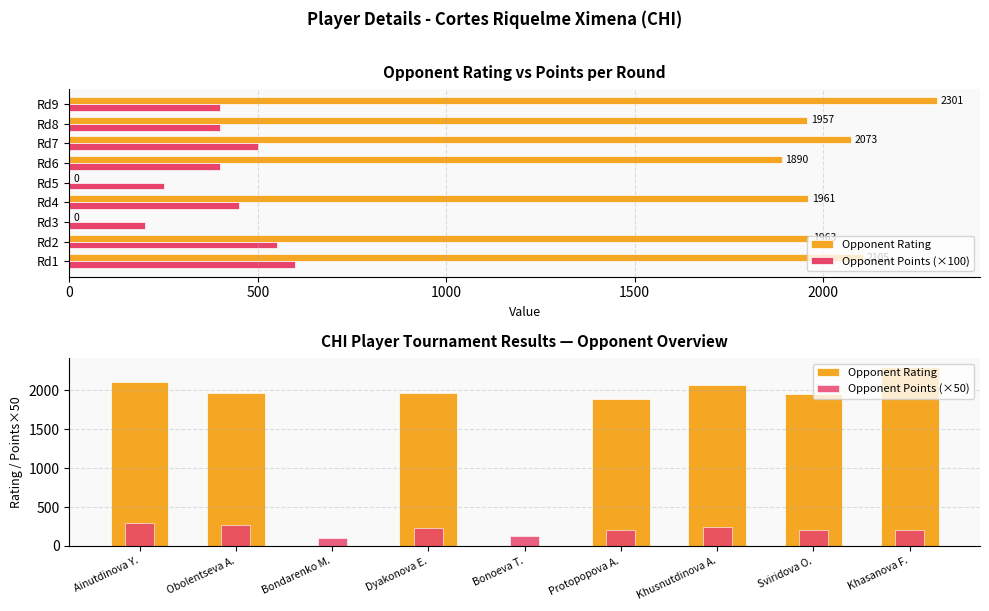

What position from the right is 500?

8